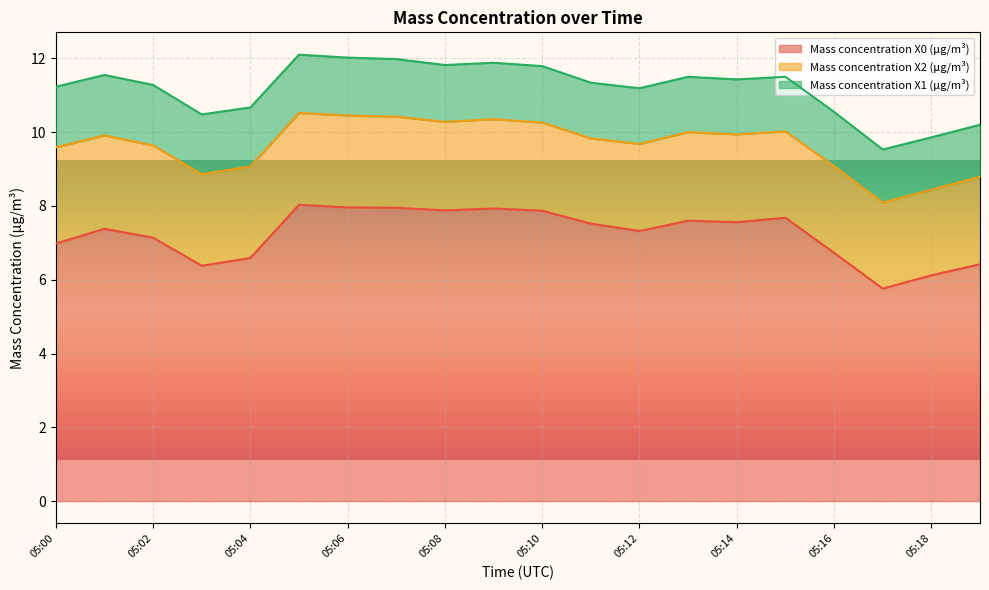

What is the total value across all series at 05:07?

12.0